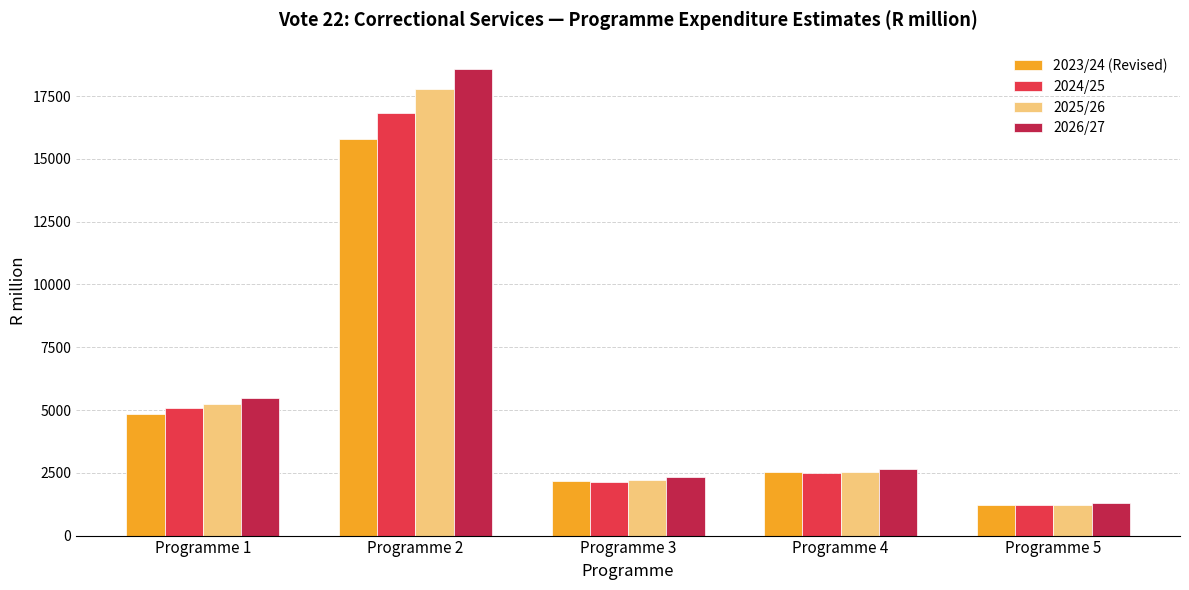

Which series changed the most between Programme 1 and Programme 4?

2026/27